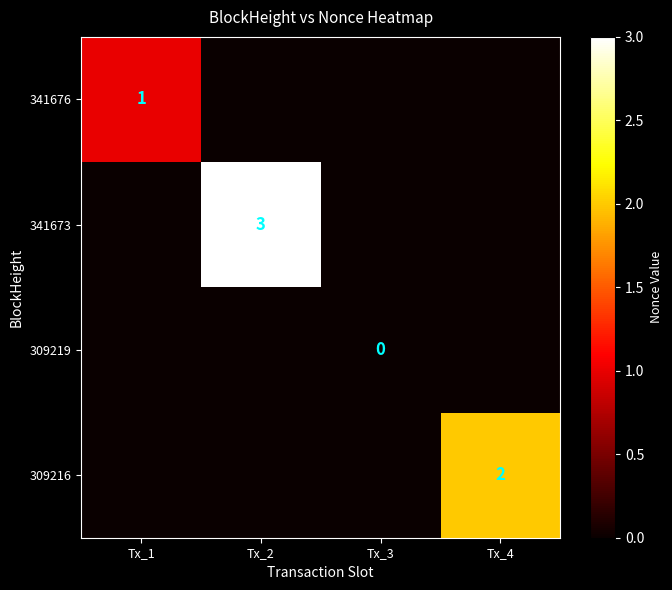

The 309216 series shows 0 at Tx_3. True or false?

True